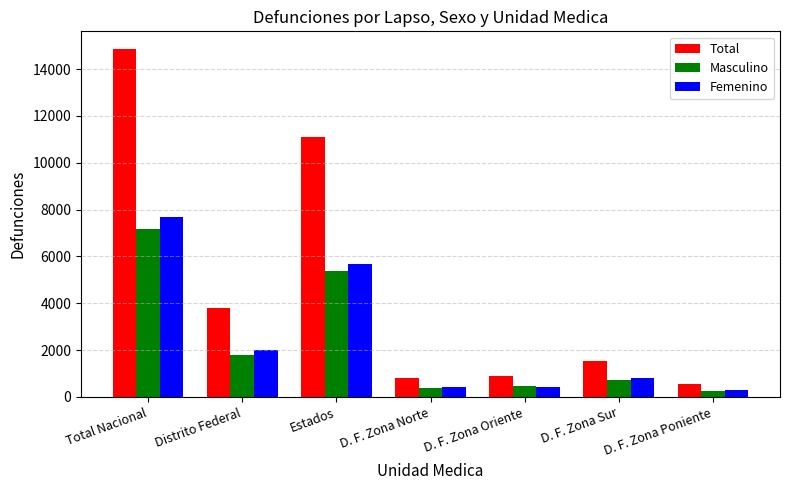

How many series are shown in this chart?

3